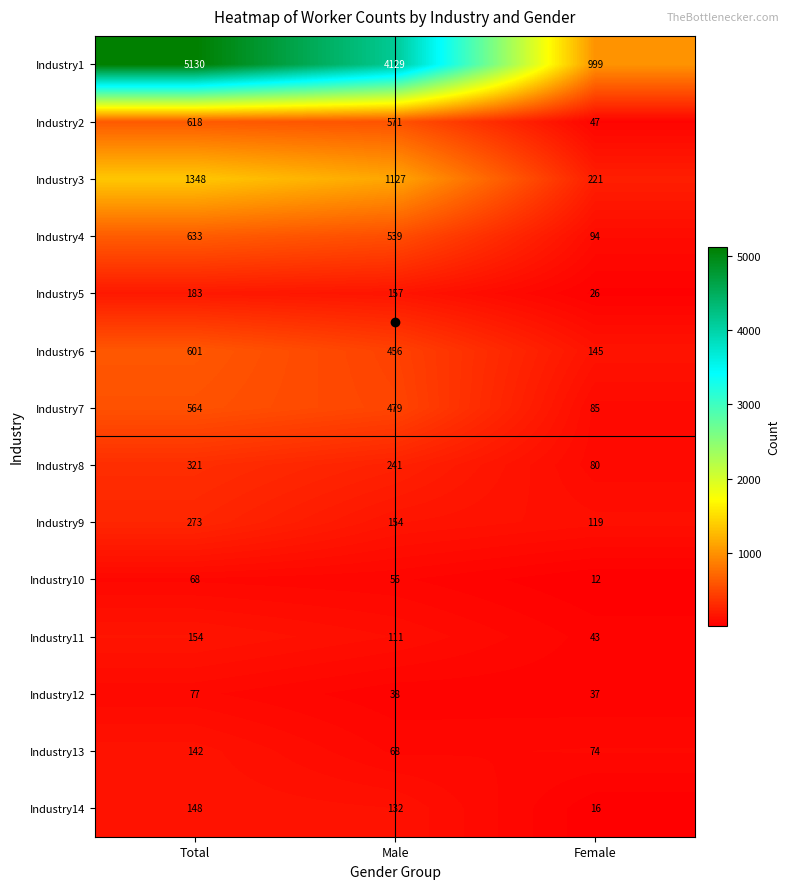

What is the difference between the highest and lowest values at Total?

5062